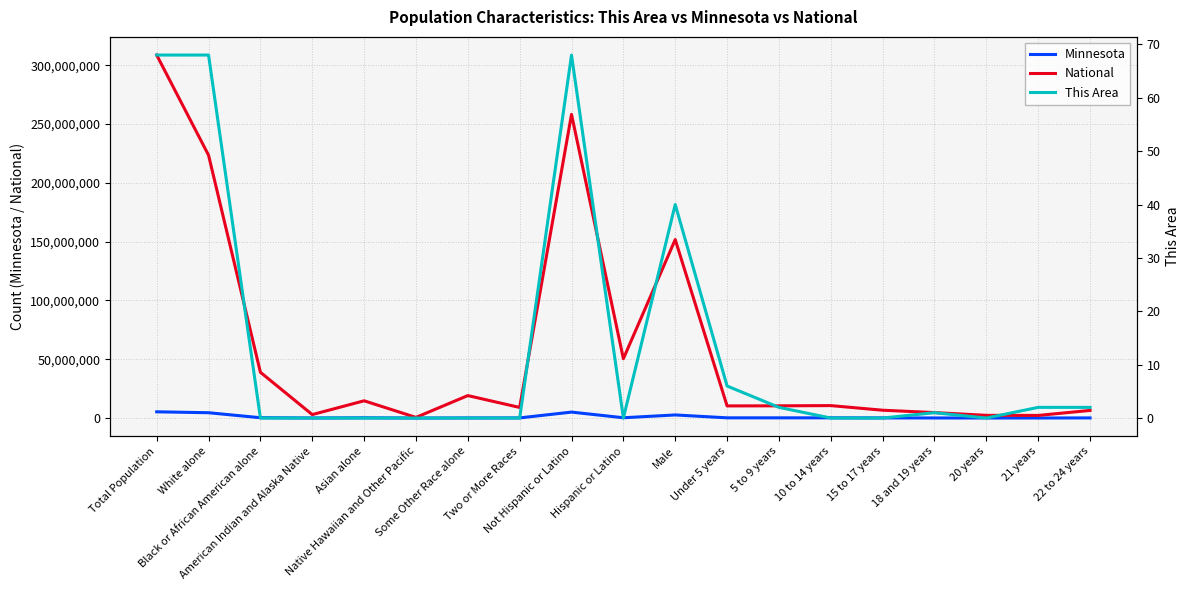

True or false: Minnesota and National cross at least once.

False